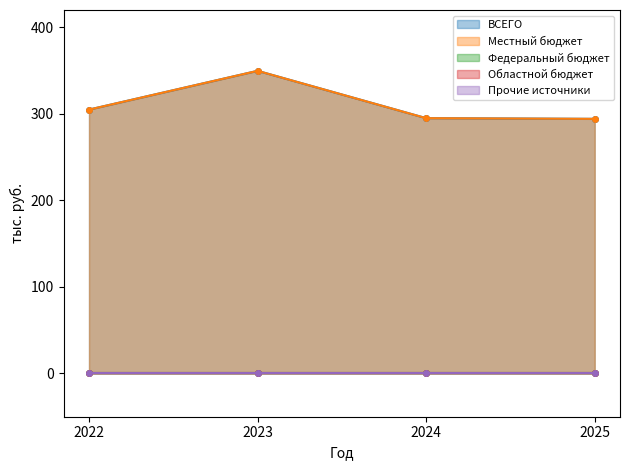

At which label does Местный бюджет reach its minimum?

2025